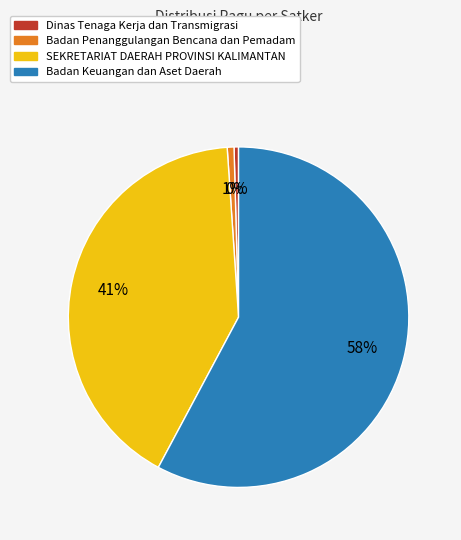

What is the largest slice in the pie chart?

Badan Keuangan dan Aset Daerah